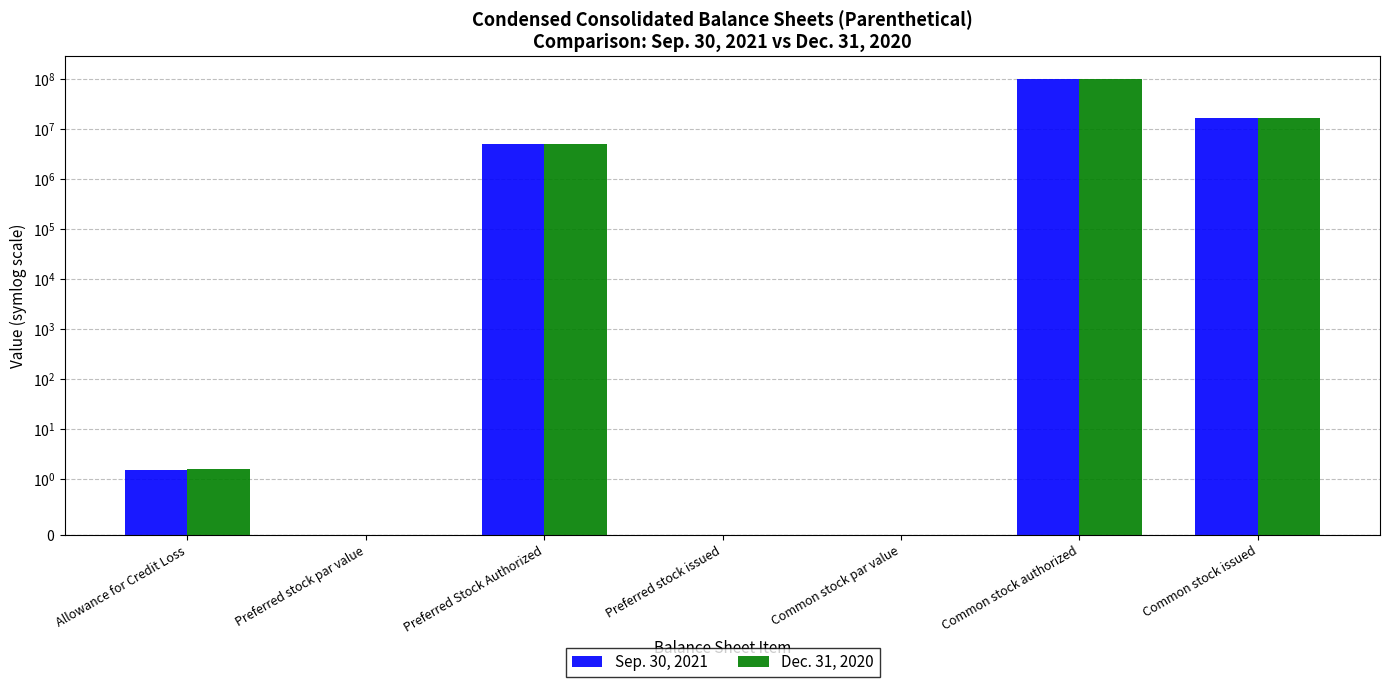

How many bars are there in each group?

2